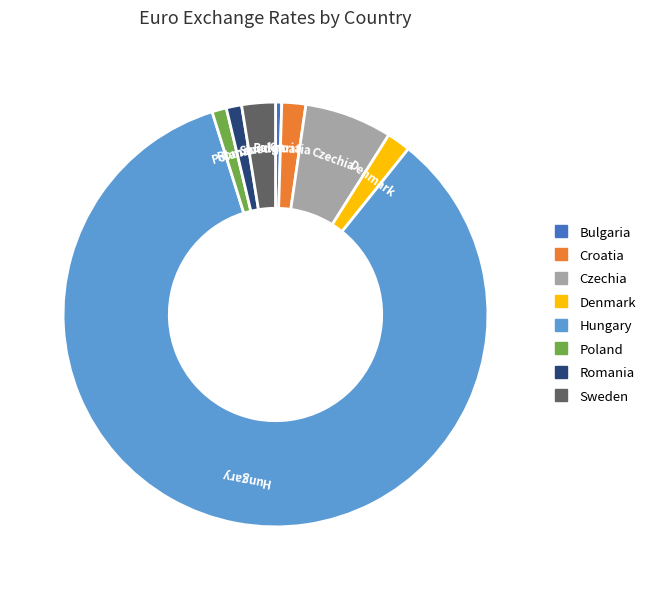

Combined, do Czechia and Hungary account for over 50%?

Yes